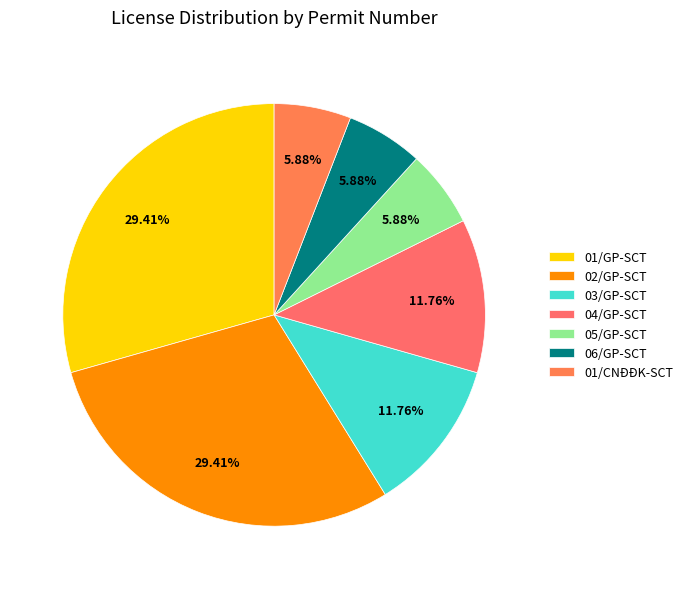

Rank the categories by value from lowest to highest.

05/GP-SCT, 06/GP-SCT, 01/CNĐĐK-SCT, 03/GP-SCT, 04/GP-SCT, 01/GP-SCT, 02/GP-SCT